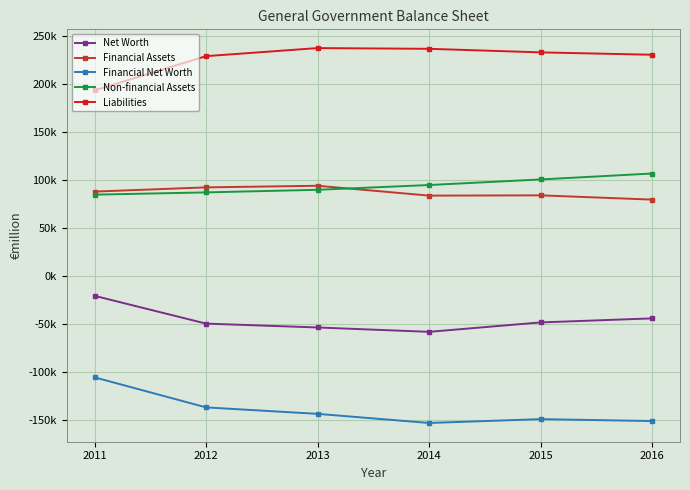

Which label corresponds to the largest value in the chart?

2013